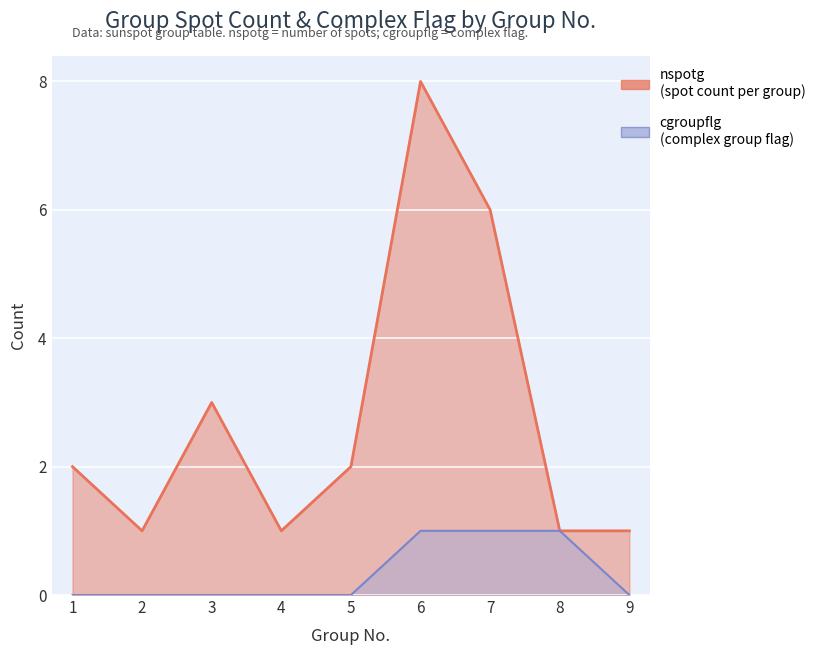

True or false: cgroupflg and nspotg cross at least once.

False